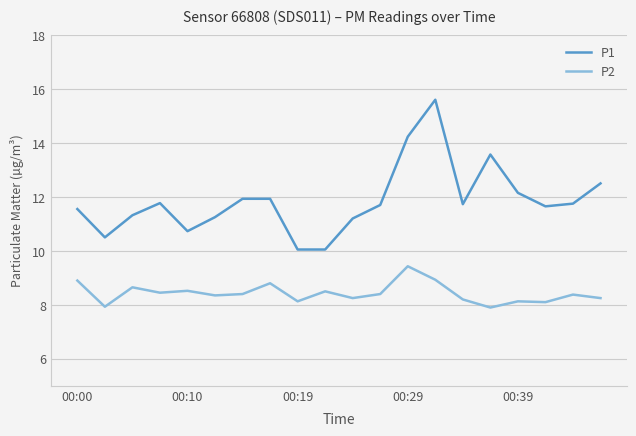

What is the minimum value shown in the chart?

7.9